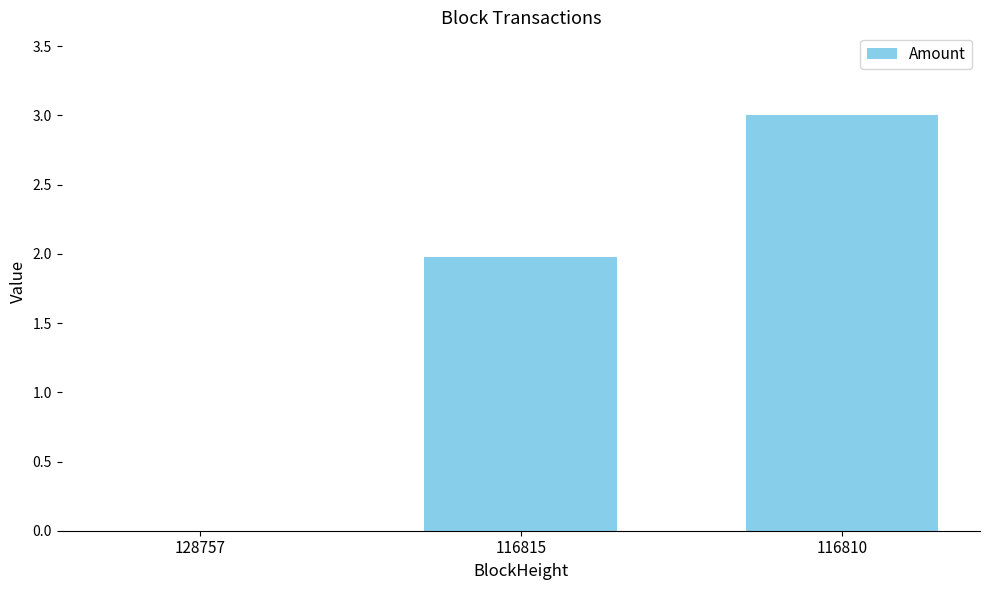

Which has a higher value, 116810 or 116815?

116810